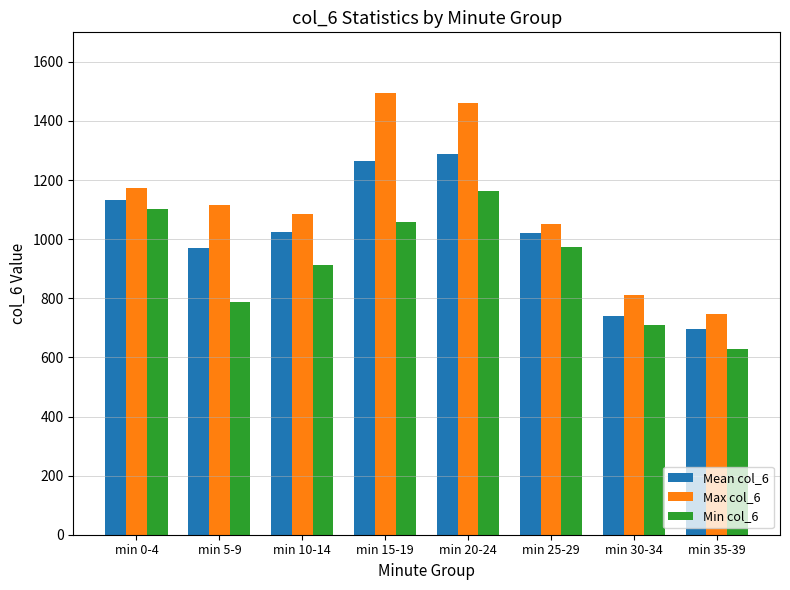

What is the approximate value of Mean col_6 at min 25-29?

1019.7